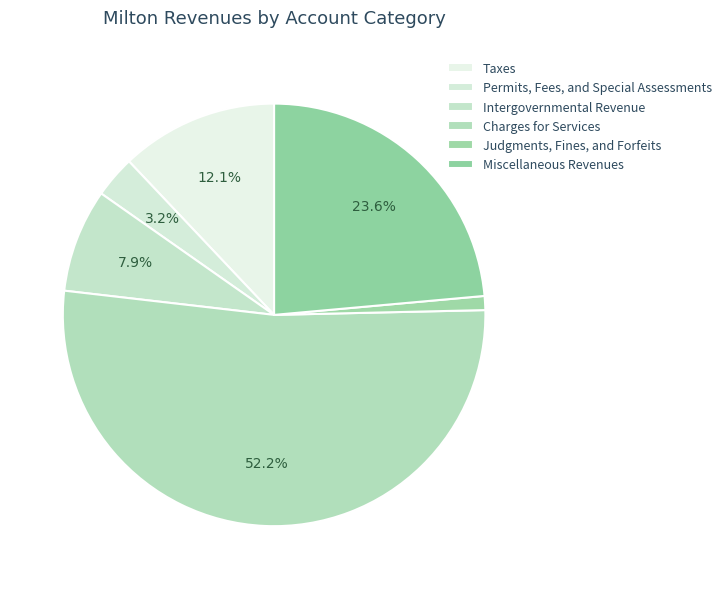

Count the number of slices in the pie.

6